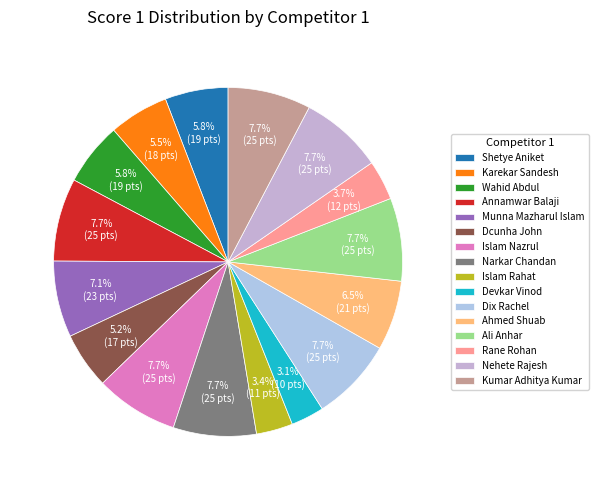

What percentage is the Annamwar Balaji slice, to the nearest percent?

8%